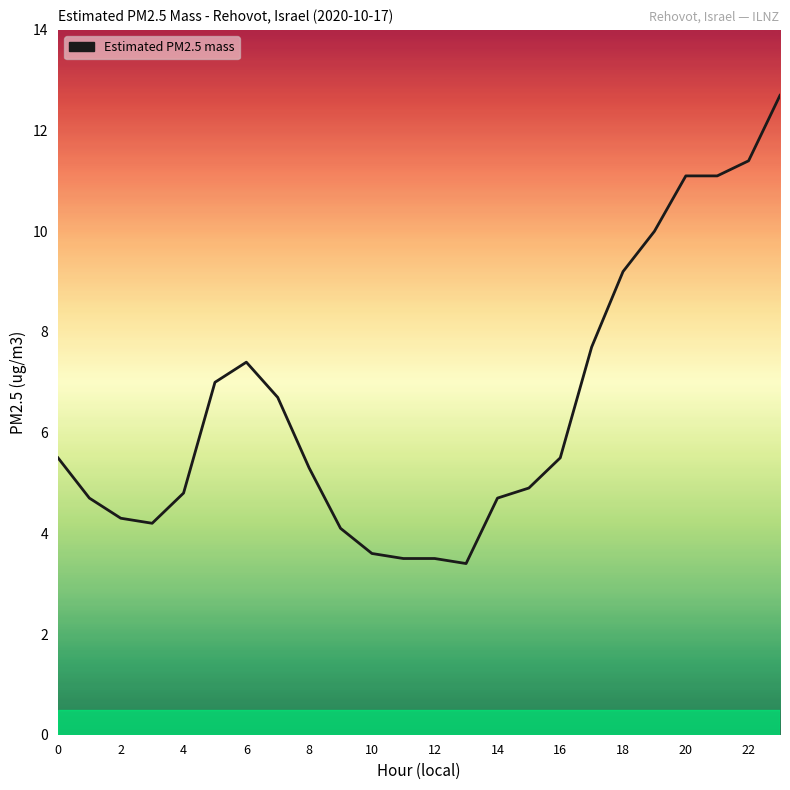

What is the greatest value displayed?

12.7